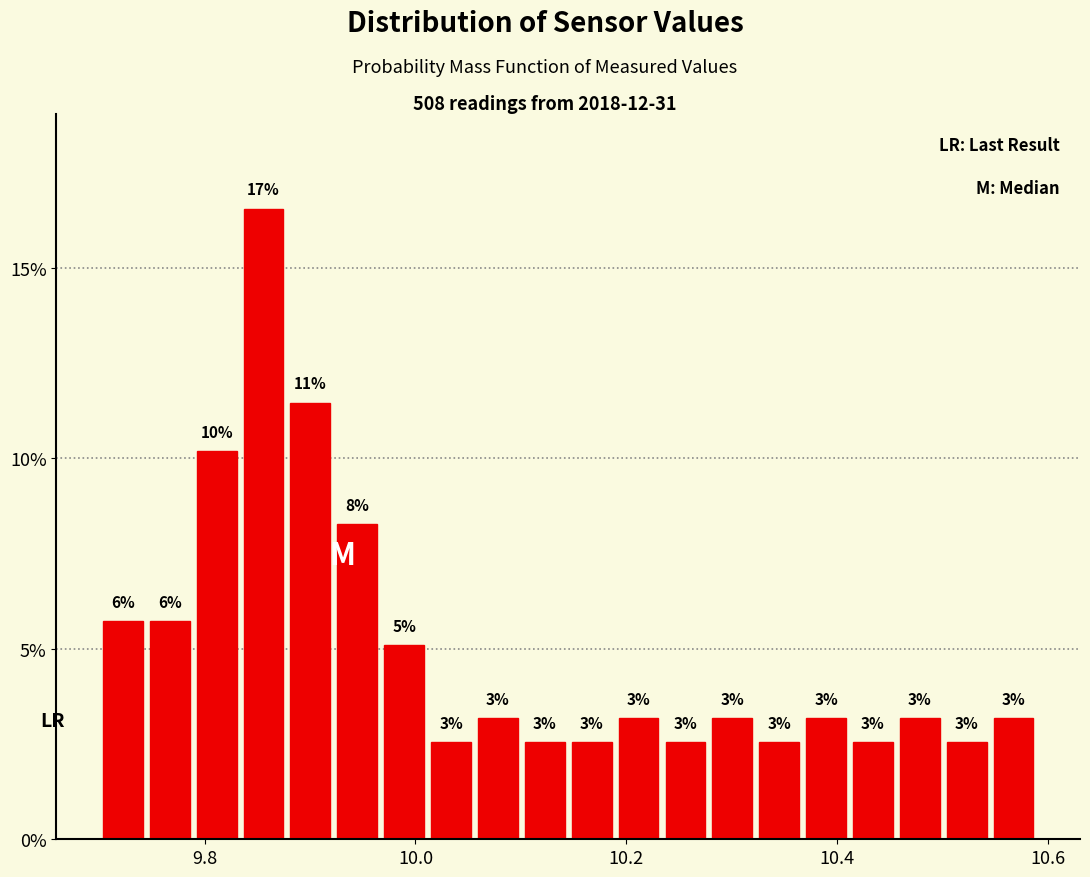

Around what value on the x-axis is the tallest bar? Give the approximate position of its centre, as read against the axis.

9.86